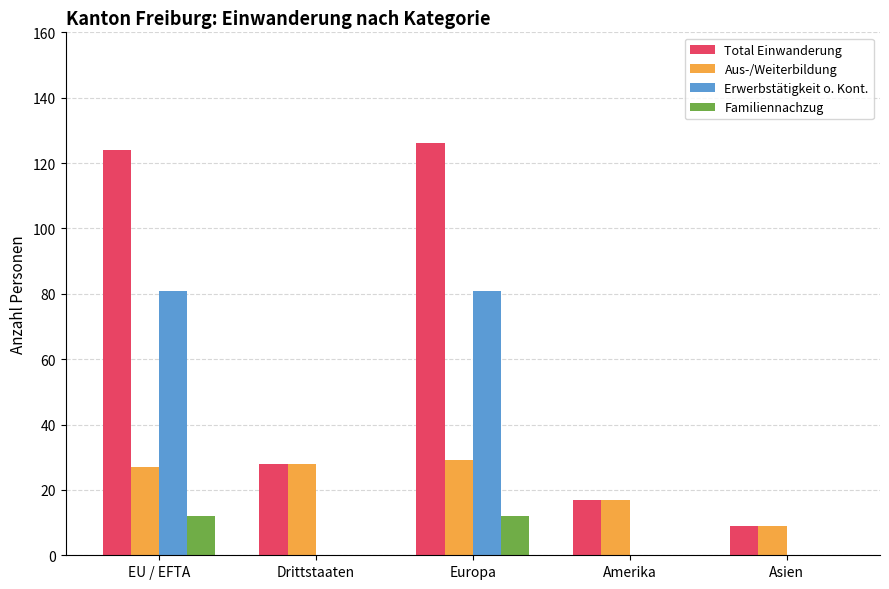

The Erwerbstätigkeit o. Kont. series shows 40 at Amerika. True or false?

False